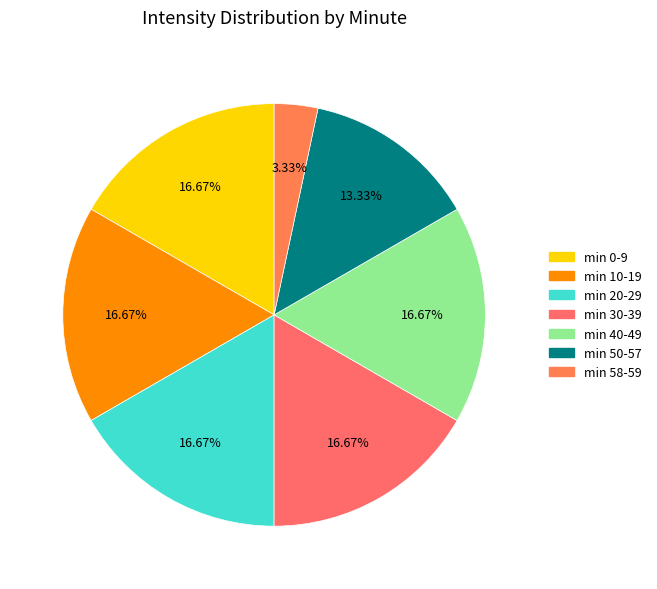

Count the number of slices in the pie.

7